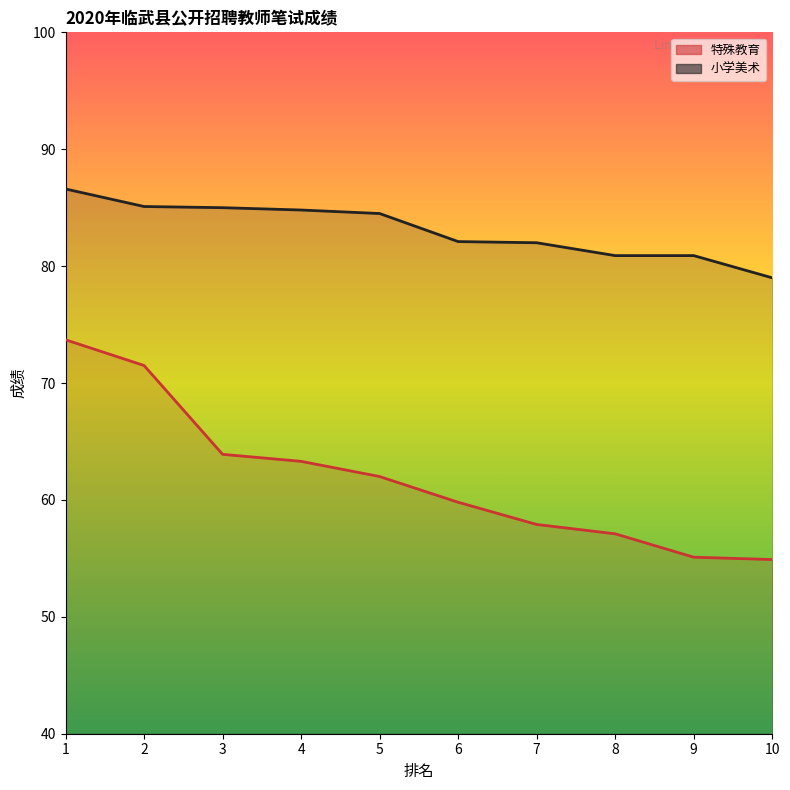

Between 5 and 9, which is larger?

5